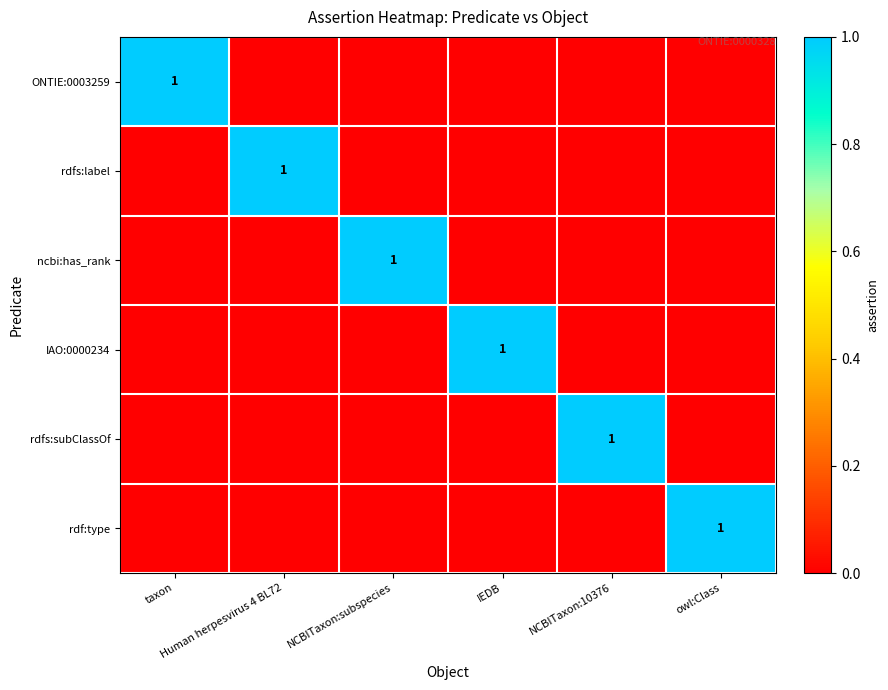

What is the difference between the highest and lowest values at taxon?

1